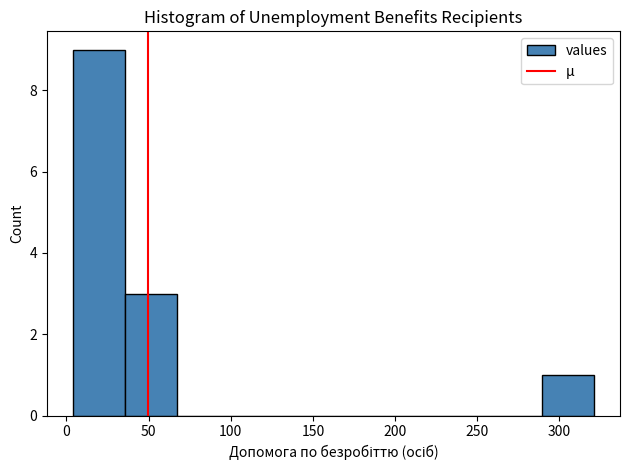

Reading left to right, transcribe this chart: for each bar, give the range it covers on the x-axis and its height. Neither the bar edges nor the heights are printed on the chart, so give them approximately, as read against the axes.

5 to 35: 9
35 to 65: 3
65 to 100: 0
100 to 130: 0
130 to 165: 0
165 to 195: 0
195 to 225: 0
225 to 260: 0
260 to 290: 0
290 to 320: 1